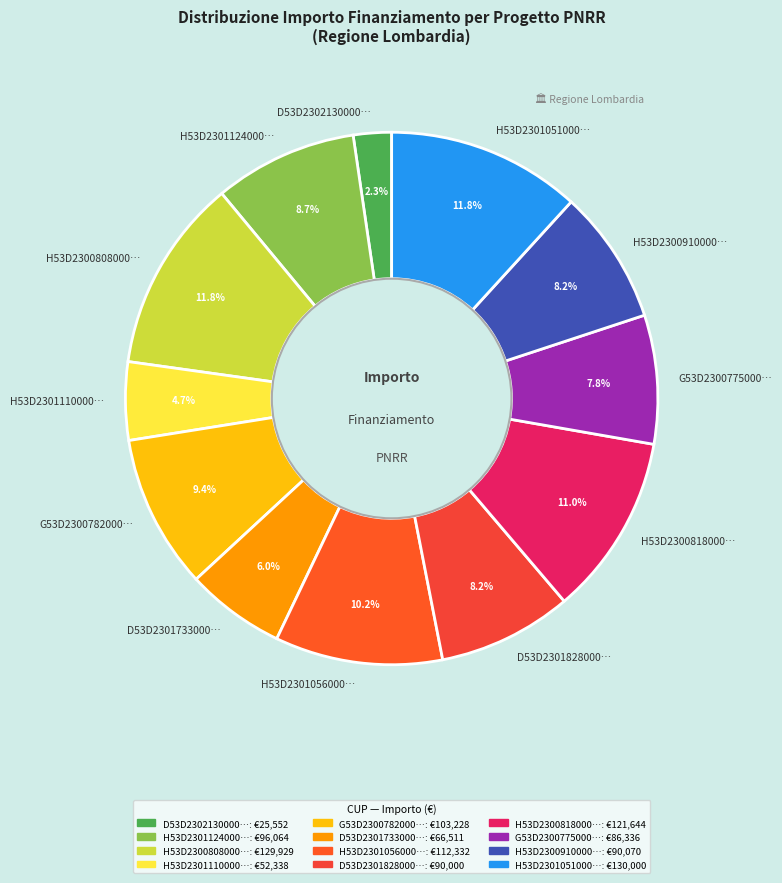

Which slice is the smallest?

D53D2302130000…